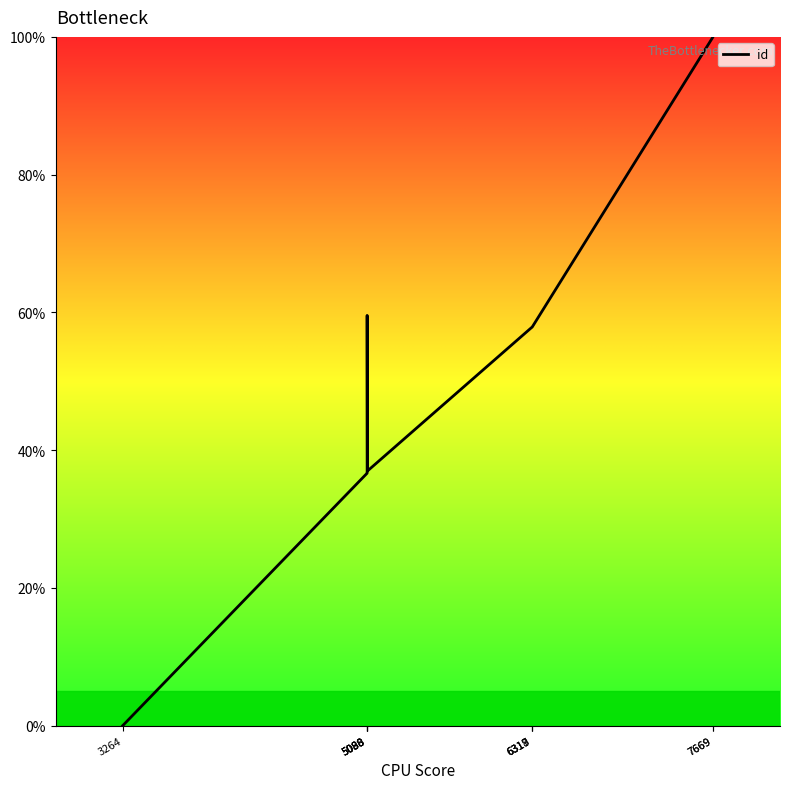

How many points are higher than both their immediate neighbors (excluding endpoints)?

1